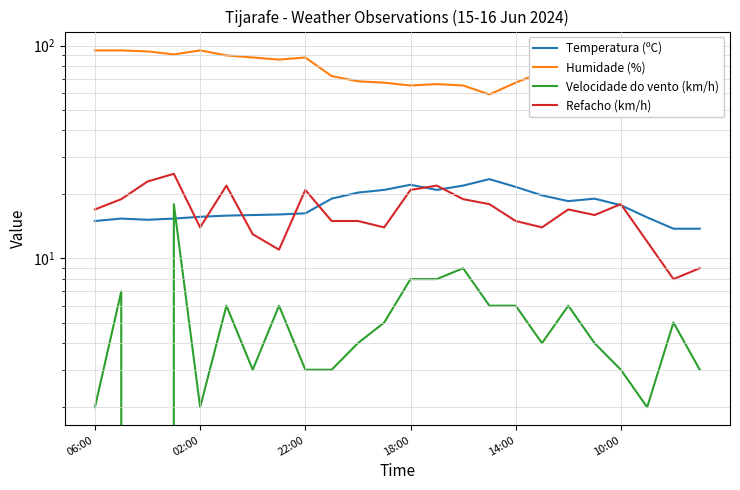

Where does the Temperatura (ºC) series first go above 17?

9